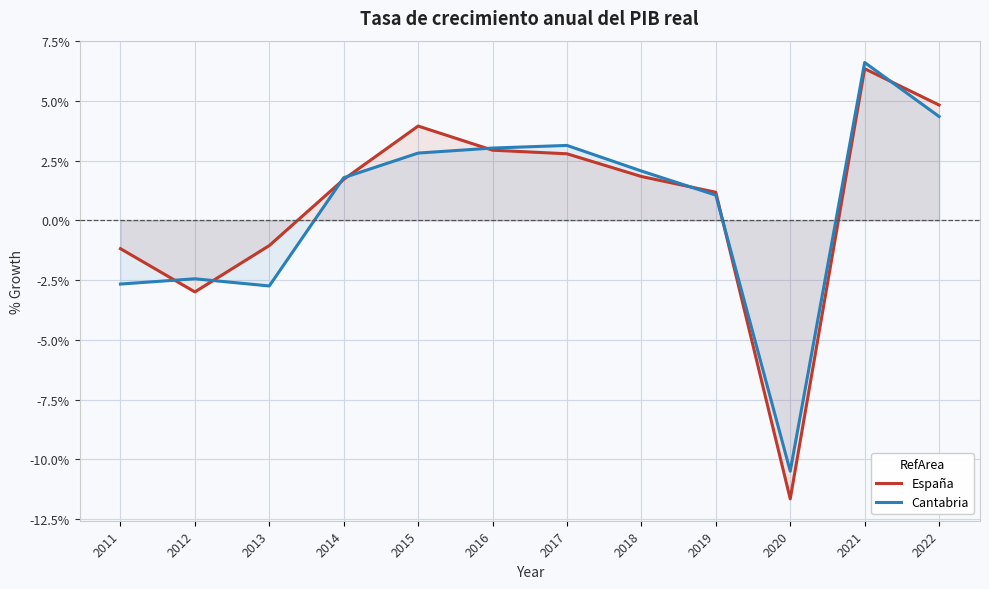

What is the average value of the Cantabria series?

0.5